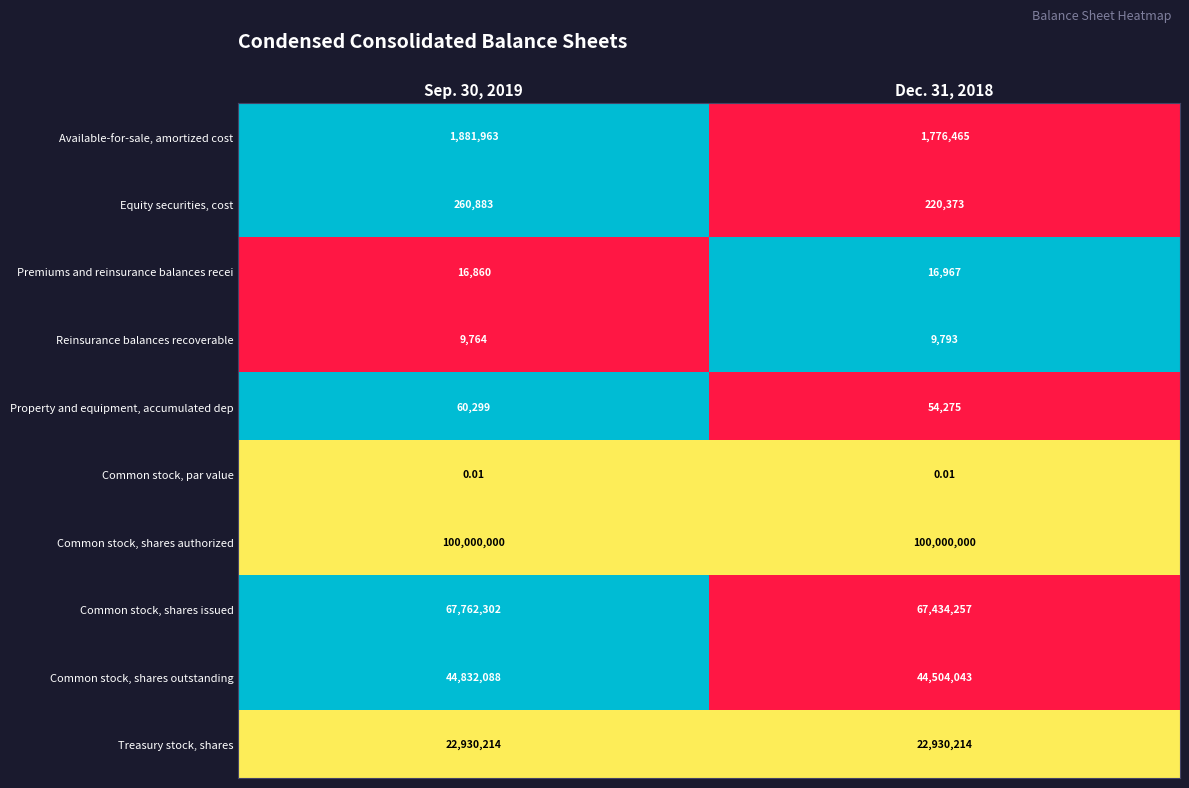

At Dec. 31, 2018, list the series in order from smallest to largest.

Common stock, par value, Reinsurance balances recoverable, Premiums and reinsurance balances recei, Property and equipment, accumulated dep, Equity securities, cost, Available-for-sale, amortized cost, Treasury stock, shares, Common stock, shares outstanding, Common stock, shares issued, Common stock, shares authorized